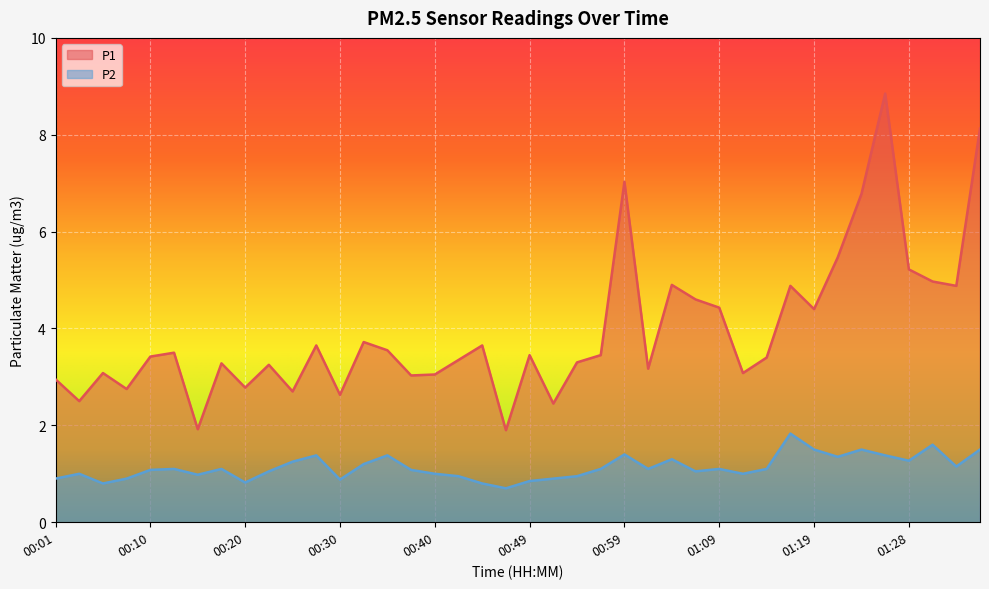

Reading left to right, transcribe all the data shown in this chart.

P1: 00:01=3.0	00:03=2.5	00:05=3.1	00:08=2.8	00:10=3.4	00:13=3.5	00:15=1.9	00:18=3.3	00:20=2.8	00:23=3.2	00:25=2.7	00:27=3.6	00:30=2.6	00:32=3.7	00:35=3.5	00:37=3.0	00:40=3.0	00:42=3.4	00:45=3.6	00:47=1.9	00:49=3.5	00:52=2.5	00:54=3.3	00:57=3.5	00:59=7.0	01:02=3.2	01:04=4.9	01:07=4.6	01:09=4.4	01:11=3.1	01:14=3.4	01:16=4.9	01:19=4.4	01:21=5.5	01:24=6.8	01:26=8.8	01:28=5.2	01:31=5.0	01:33=4.9	01:36=8.1
P2: 00:01=0.9	00:03=1.0	00:05=0.8	00:08=0.9	00:10=1.1	00:13=1.1	00:15=1.0	00:18=1.1	00:20=0.8	00:23=1.1	00:25=1.2	00:27=1.4	00:30=0.9	00:32=1.2	00:35=1.4	00:37=1.1	00:40=1.0	00:42=0.9	00:45=0.8	00:47=0.7	00:49=0.8	00:52=0.9	00:54=0.9	00:57=1.1	00:59=1.4	01:02=1.1	01:04=1.3	01:07=1.1	01:09=1.1	01:11=1.0	01:14=1.1	01:16=1.8	01:19=1.5	01:21=1.4	01:24=1.5	01:26=1.4	01:28=1.3	01:31=1.6	01:33=1.1	01:36=1.5